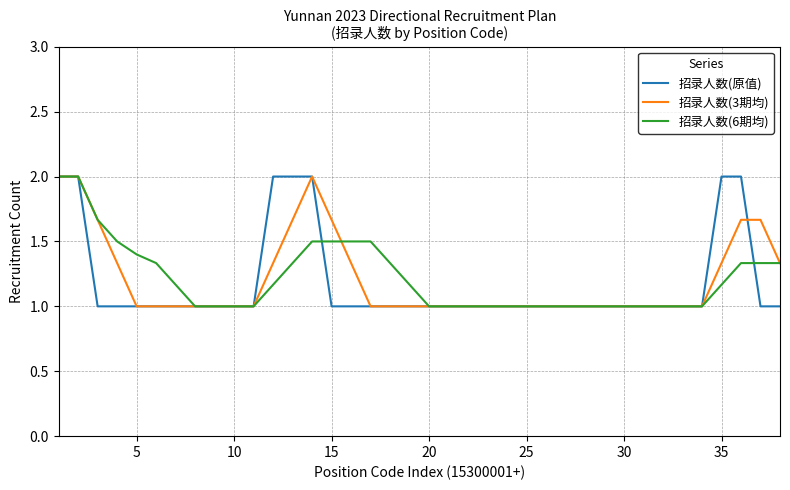

What is the lowest value of the 招录人数(6期均) series?

1.0